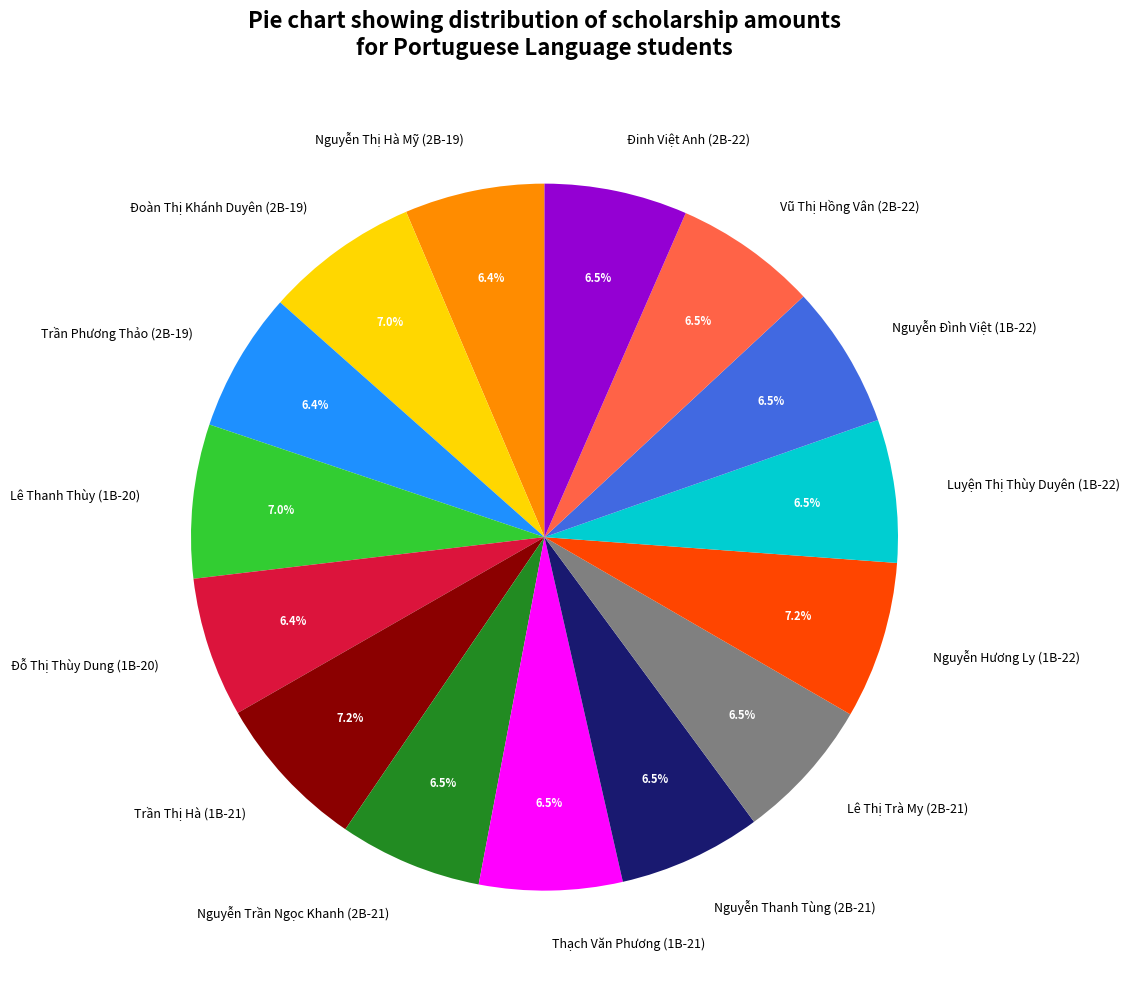

Combined, do Vũ Thị Hồng Vân (2B-22) and Nguyễn Đình Việt (1B-22) account for over 50%?

No